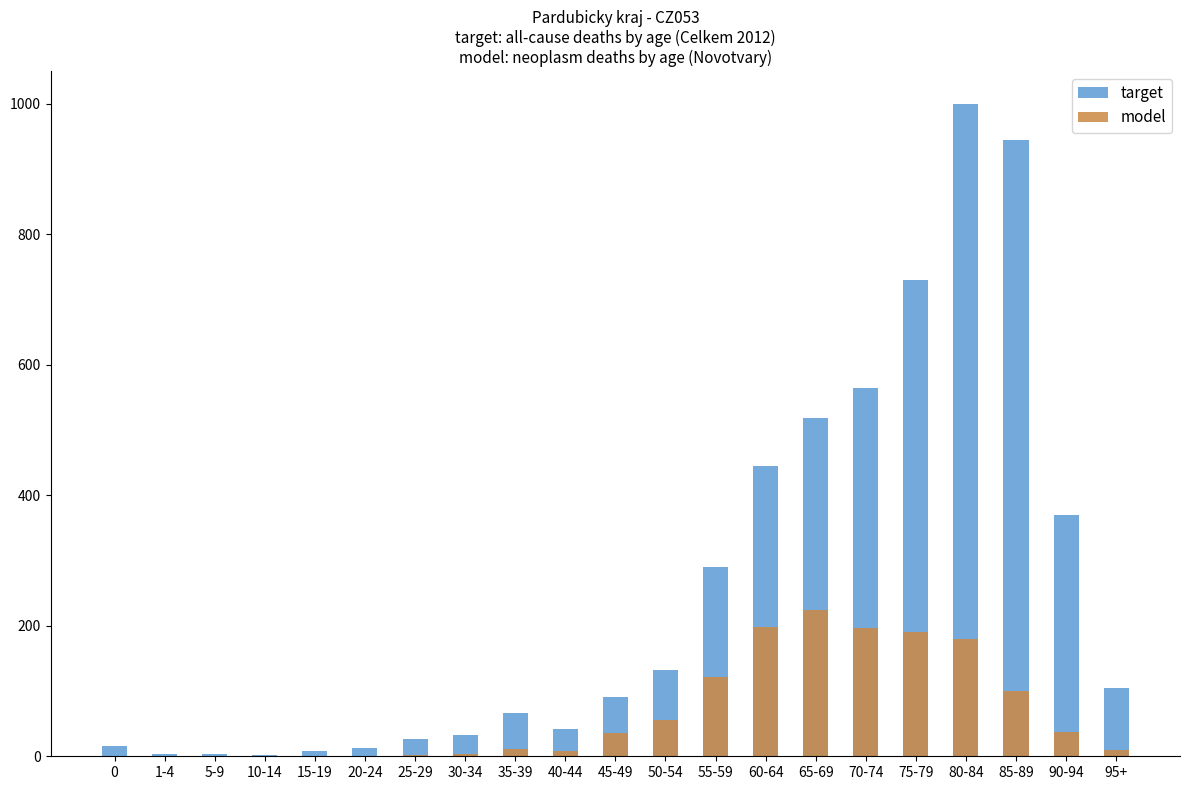

At 55-59, list the series in order from smallest to largest.

model, target